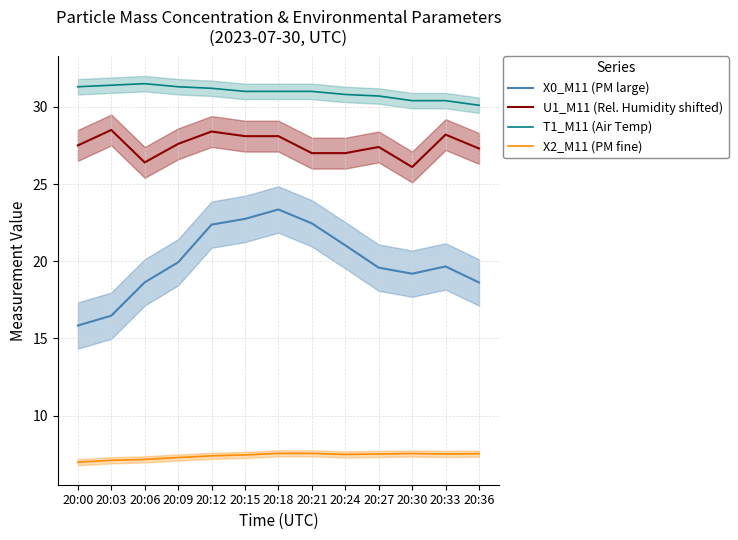

Reading left to right, transcribe all the data shown in this chart.

X0_M11 (PM large): 20:00=15.8	20:03=16.5	20:06=18.6	20:09=19.9	20:12=22.4	20:15=22.7	20:18=23.4	20:21=22.4	20:24=21.0	20:27=19.6	20:30=19.2	20:33=19.7	20:36=18.6
U1_M11 (Rel. Humidity shifted): 20:00=27.5	20:03=28.5	20:06=26.4	20:09=27.6	20:12=28.4	20:15=28.1	20:18=28.1	20:21=27.0	20:24=27.0	20:27=27.4	20:30=26.1	20:33=28.2	20:36=27.3
T1_M11 (Air Temp): 20:00=31.3	20:03=31.4	20:06=31.5	20:09=31.3	20:12=31.2	20:15=31.0	20:18=31.0	20:21=31.0	20:24=30.8	20:27=30.7	20:30=30.4	20:33=30.4	20:36=30.1
X2_M11 (PM fine): 20:00=7.0	20:03=7.1	20:06=7.2	20:09=7.3	20:12=7.4	20:15=7.5	20:18=7.5	20:21=7.5	20:24=7.5	20:27=7.5	20:30=7.5	20:33=7.5	20:36=7.5